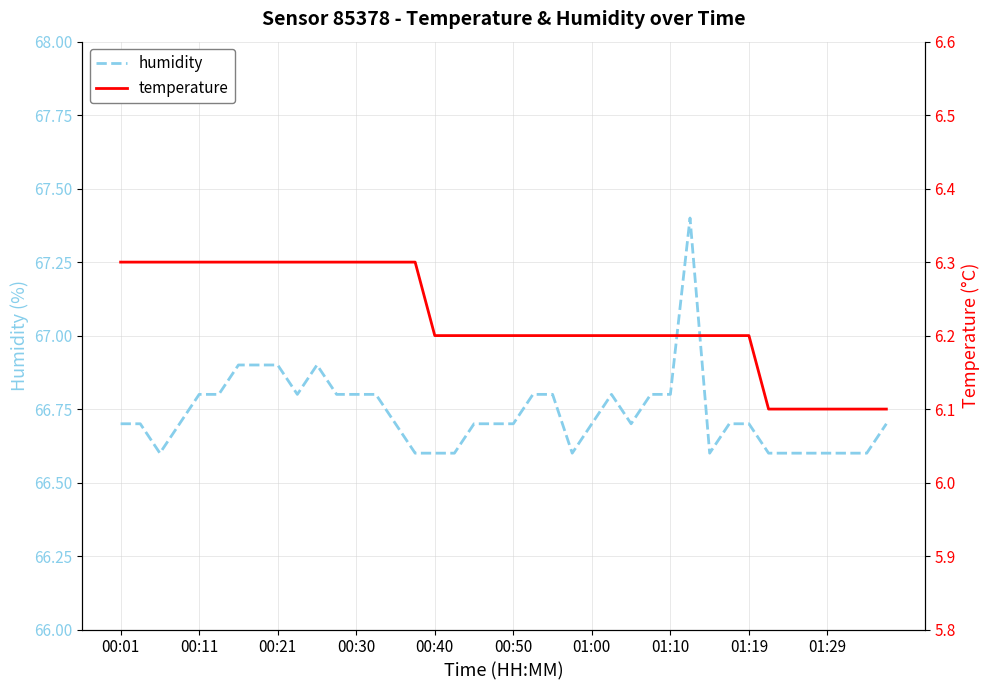

Does the chart have visible grid lines?

Yes